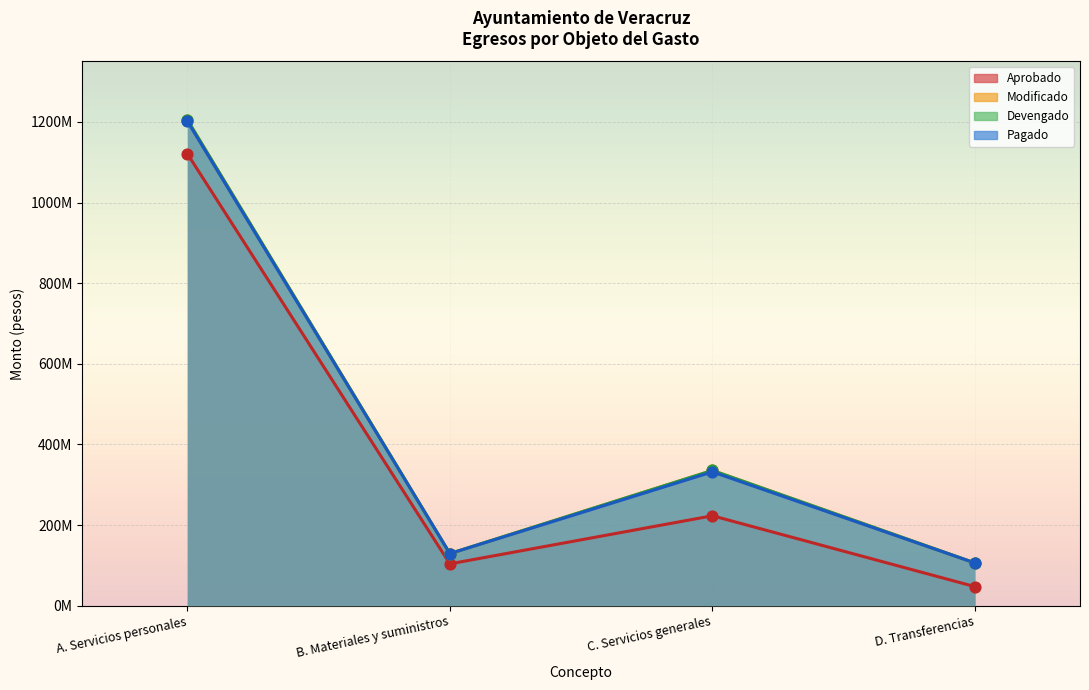

At how many categories does at least one series exceed 964867584?

1